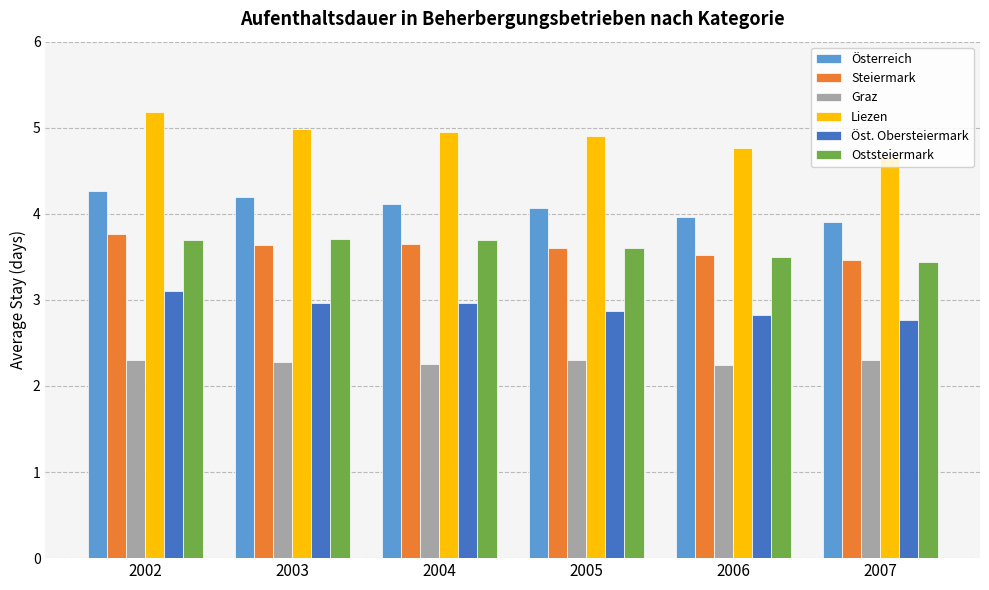

What is the difference between the maximum and minimum values in the Österreich series?

0.4